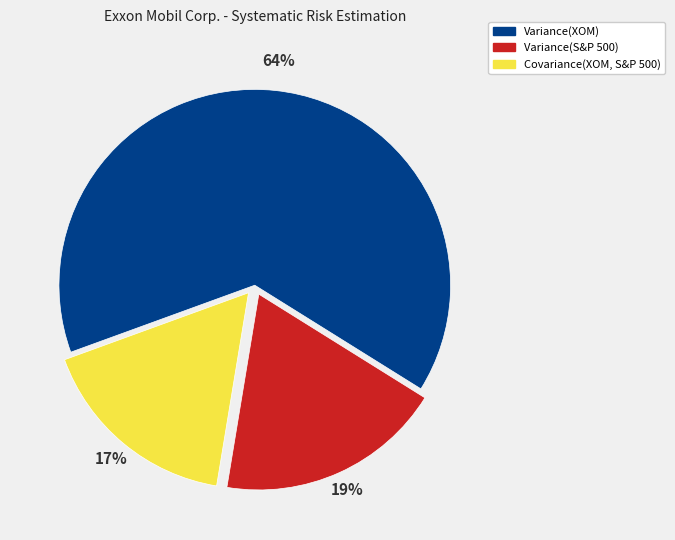

To the nearest percent, what is the difference between the Variance(S&P 500) and Covariance(XOM, S&P 500) slice percentages?

2%